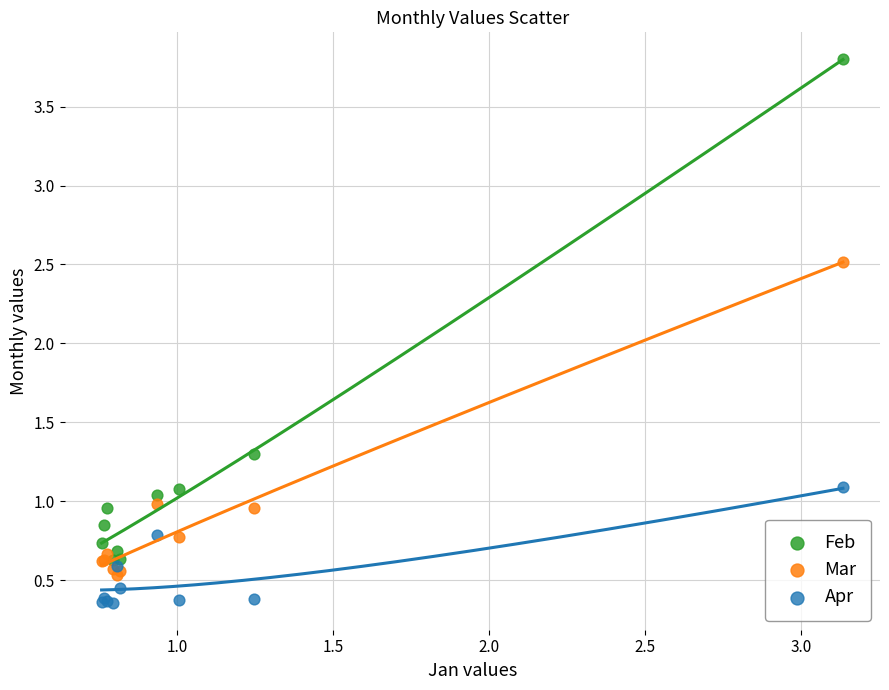

Across all series, what Y value is closest to 2?

2.5